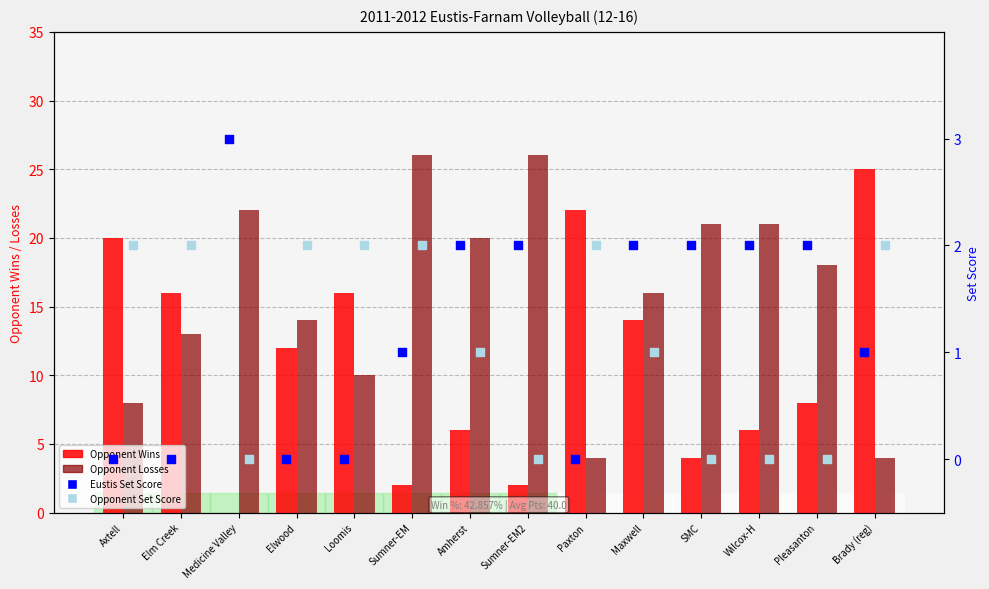

Which series has the largest total across all categories?

Opponent Losses